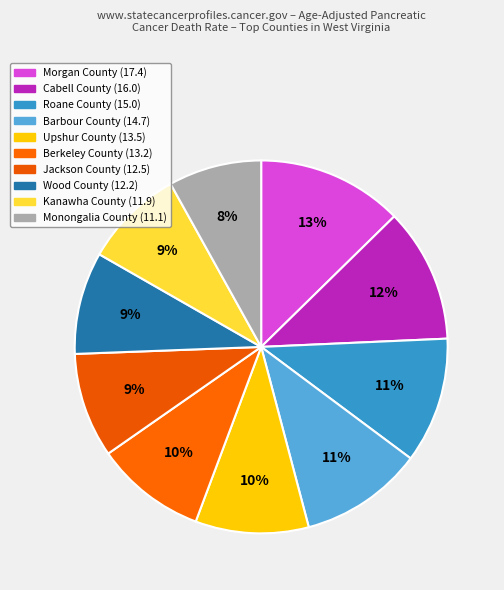

What percentage is NOT represented by Barbour County?

89.3%